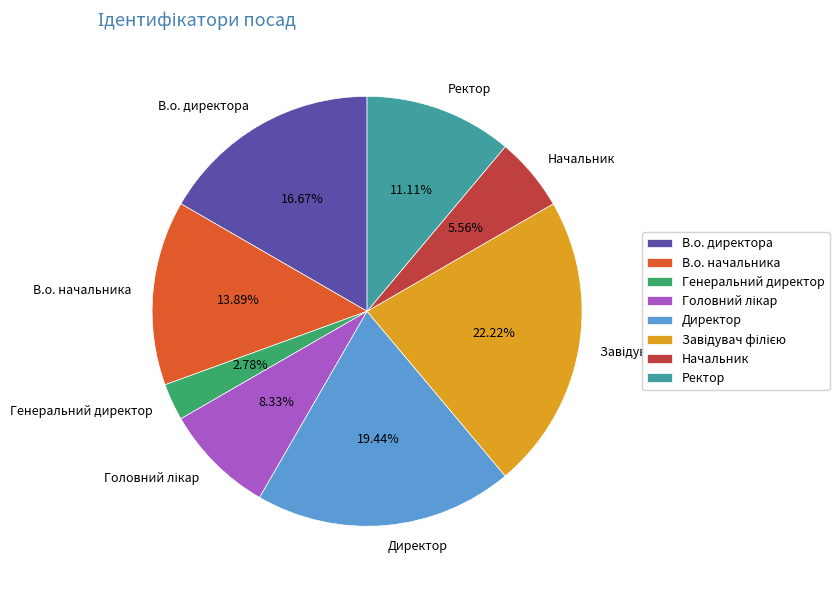

Do Ректор and Директор together represent more than half of the pie?

No